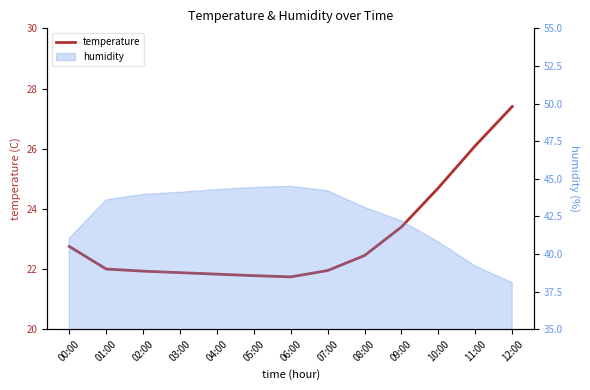

What is the label of the 2nd point from the left?

01:00